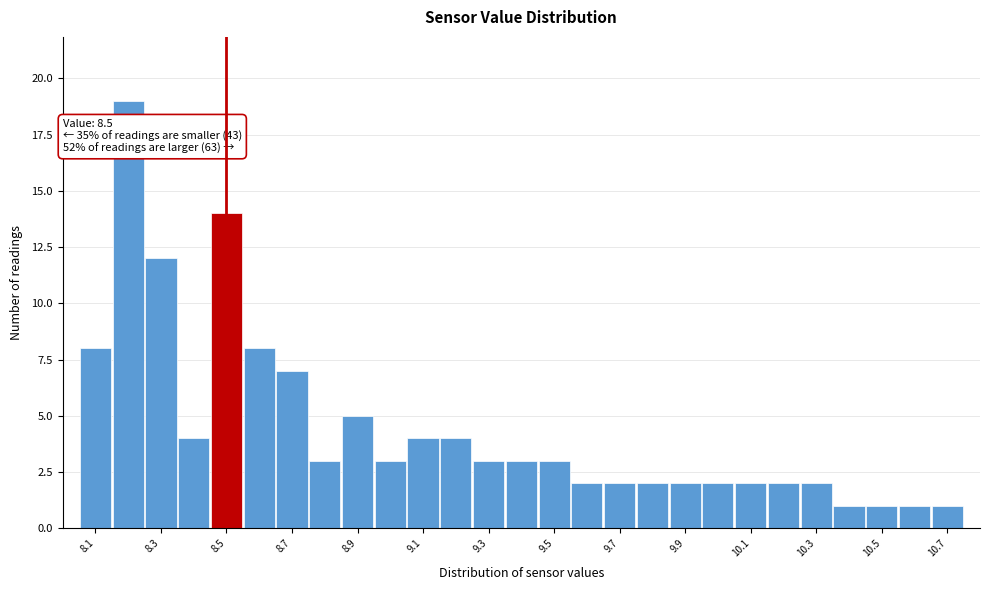

Which range on the x-axis has the tallest bar?

8.15 to 8.25